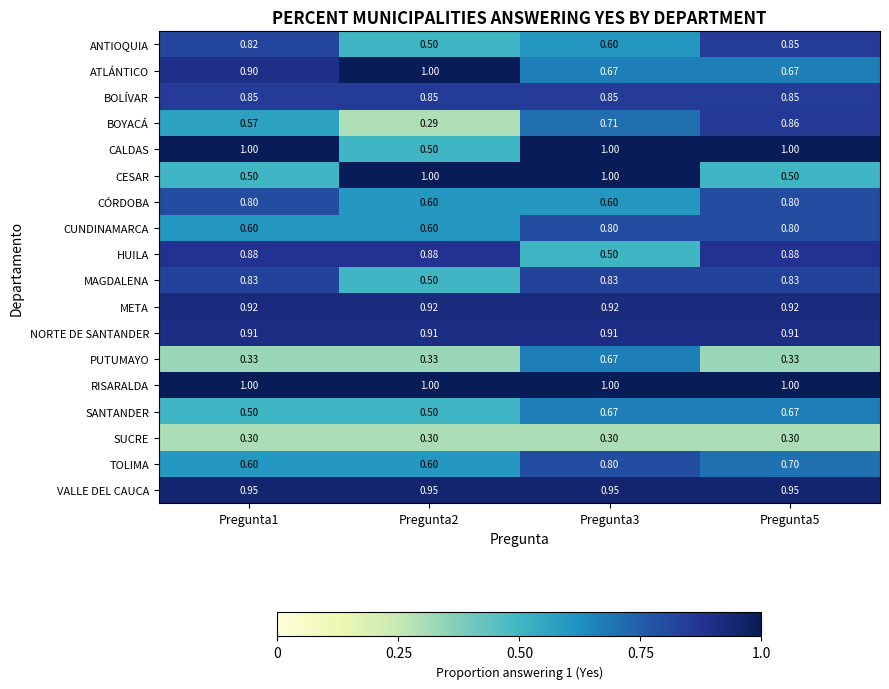

Is the value of HUILA at Pregunta5 greater than the value of ANTIOQUIA at Pregunta3?

Yes